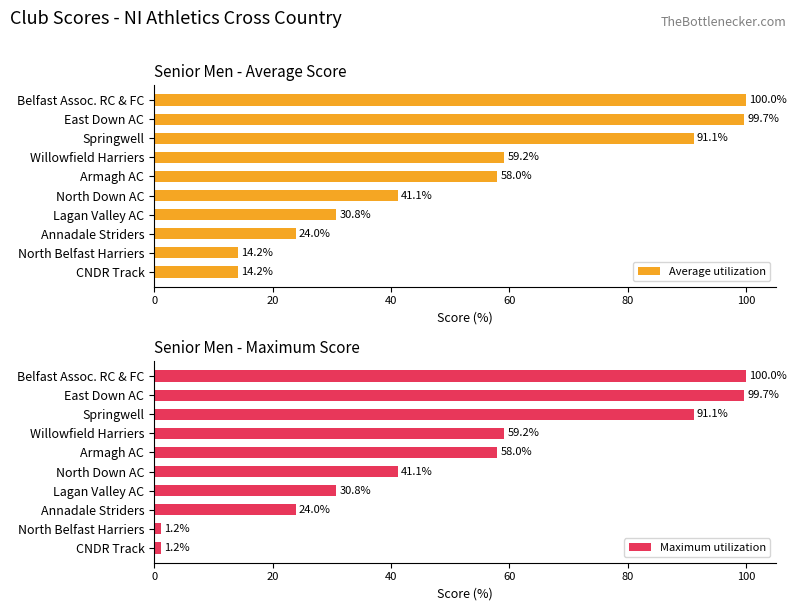

At which label is Average utilization closest to 57?

Armagh AC